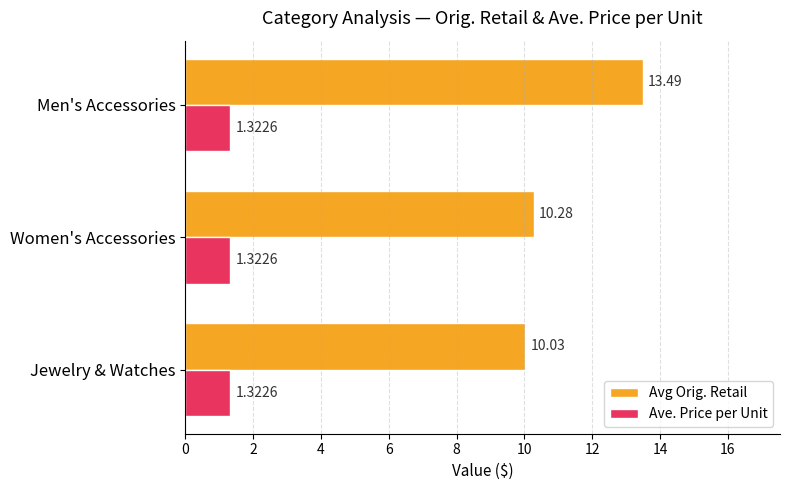

Which category has the lowest value in the Avg Orig. Retail series?

Jewelry & Watches